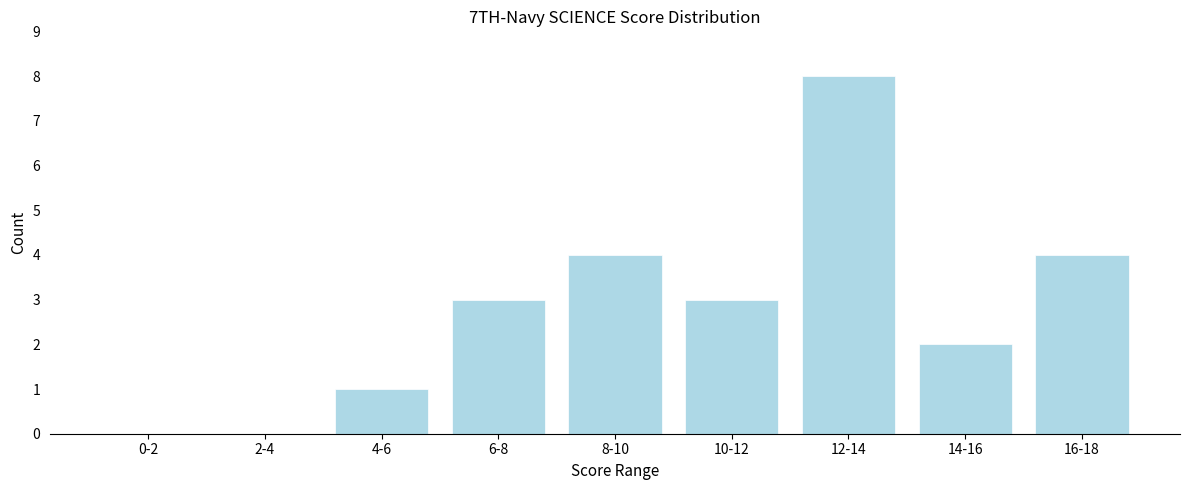

Reading left to right, extract all data points from this chart.

0-2=0	2-4=0	4-6=1	6-8=3	8-10=4	10-12=3	12-14=8	14-16=2	16-18=4